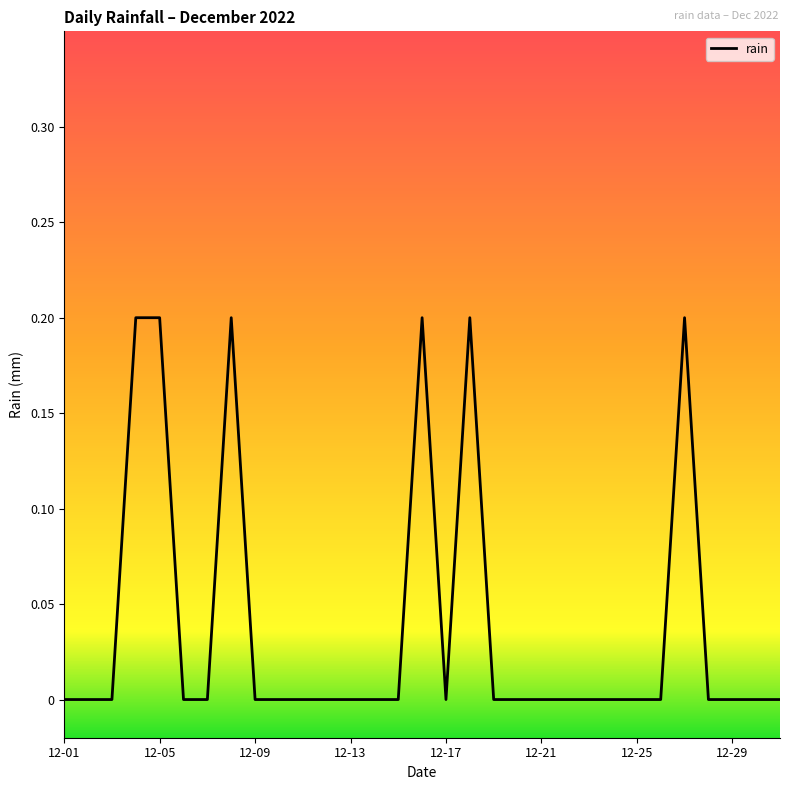

Reading left to right, extract all data points from this chart.

0.0	0.0	0.0	0.2	0.2	0.0	0.0	0.2	0.0	0.0	0.0	0.0	0.0	0.0	0.0	0.2	0.0	0.2	0.0	0.0	0.0	0.0	0.0	0.0	0.0	0.0	0.2	0.0	0.0	0.0	0.0